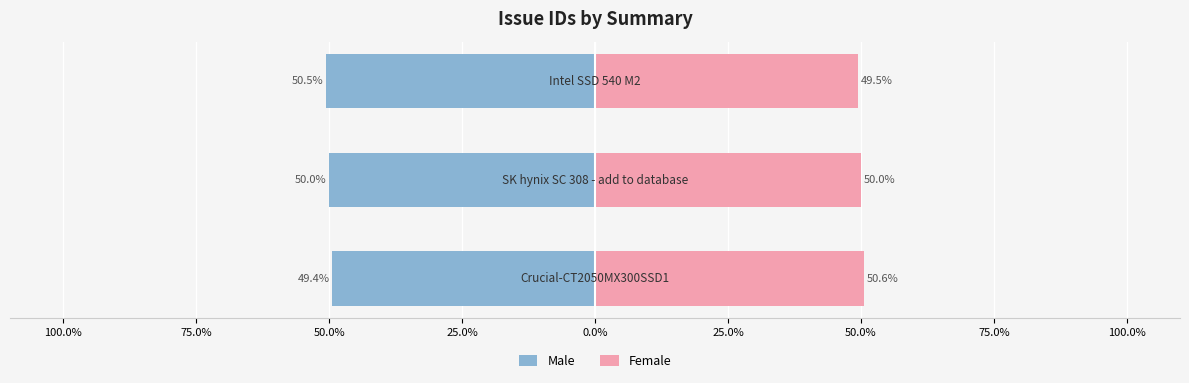

Are the bars grouped side by side (vs. stacked)?

Yes